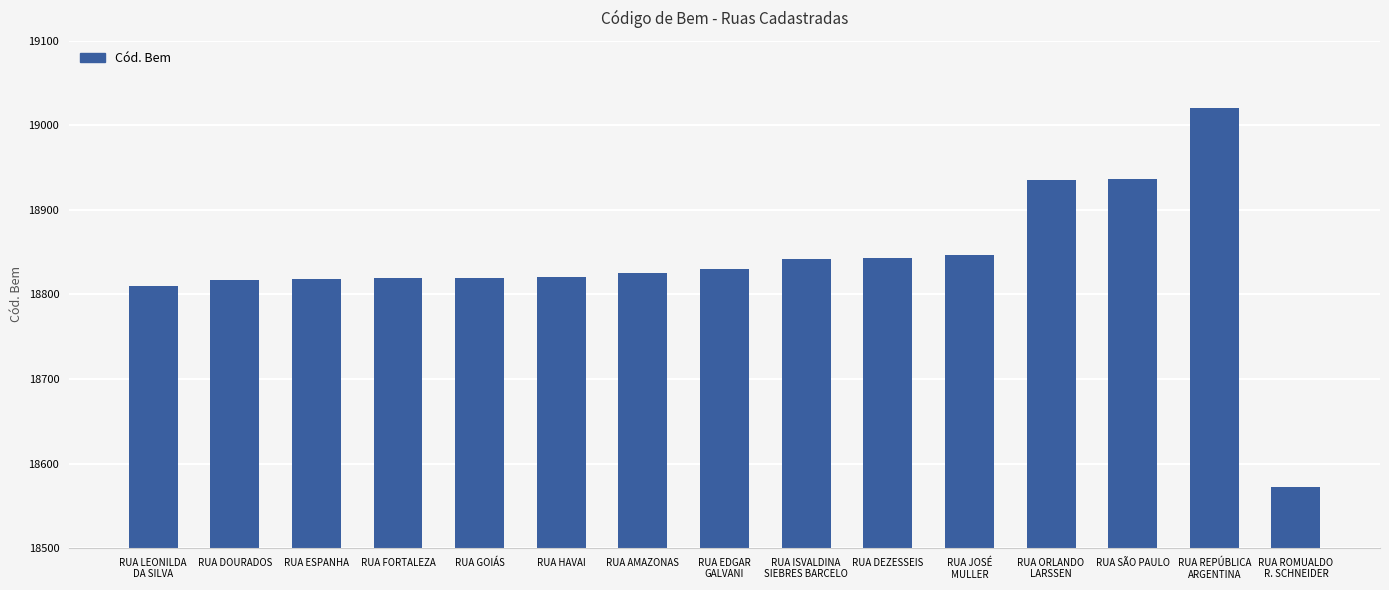

What is the value of the 14th bar from the left?

19021